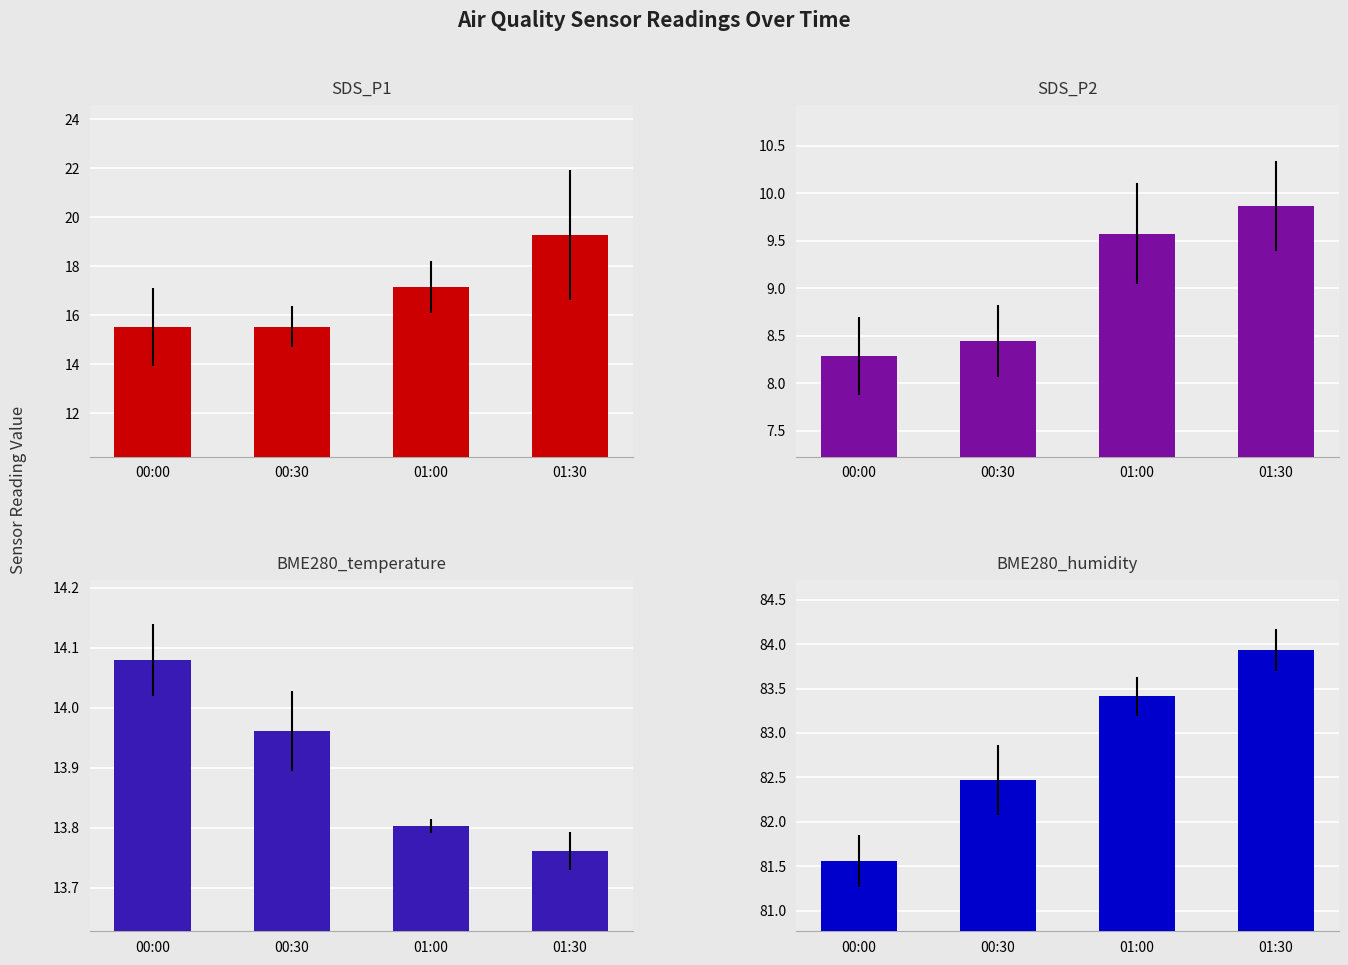

At which label does SDS_P1 first exceed 17?

01:00